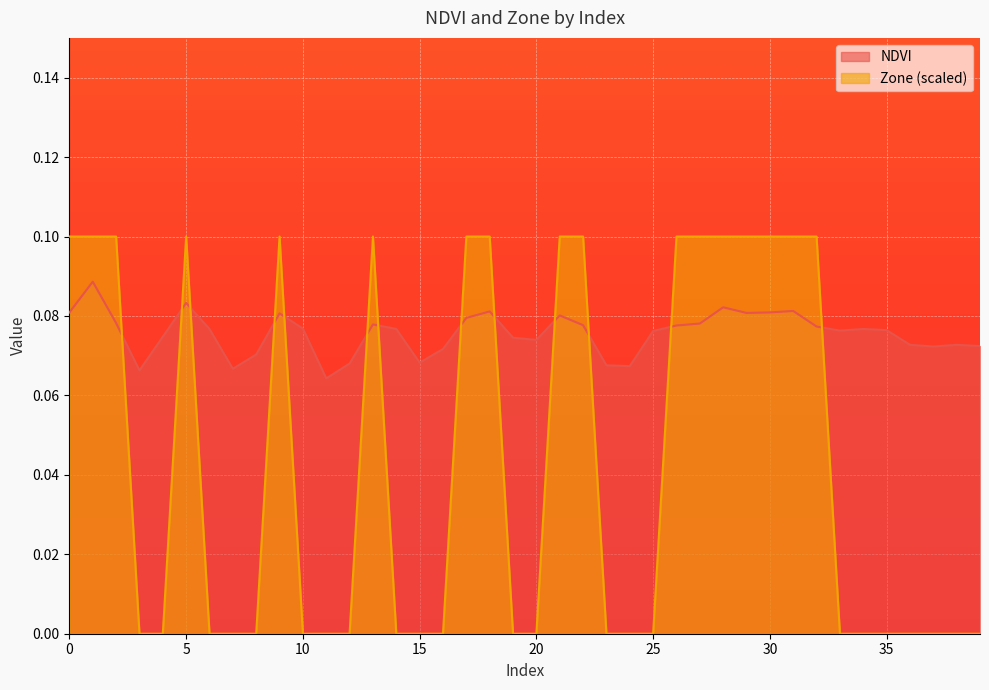

How many series are shown in this chart?

2